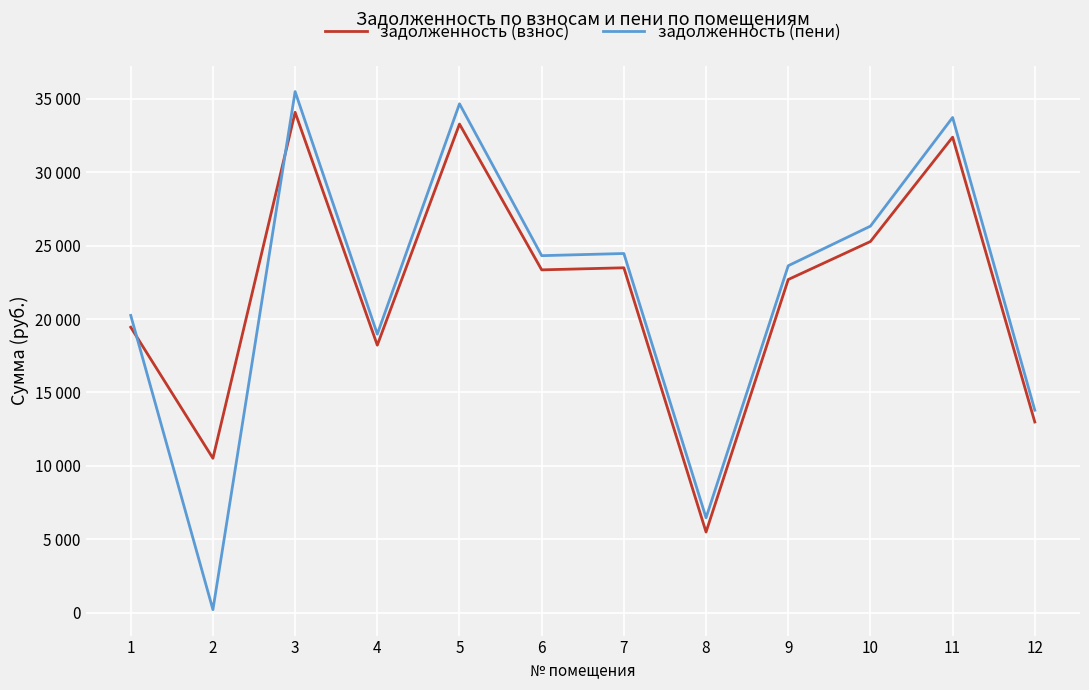

What is the sum of the задолженность (пени) values at 10 and 1?

46586.1